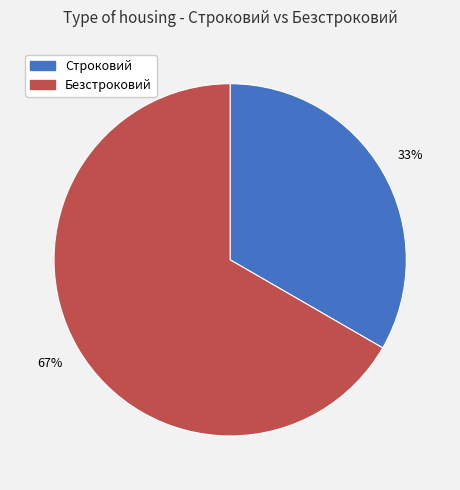

Rank the categories by value from lowest to highest.

Строковий, Безстроковий